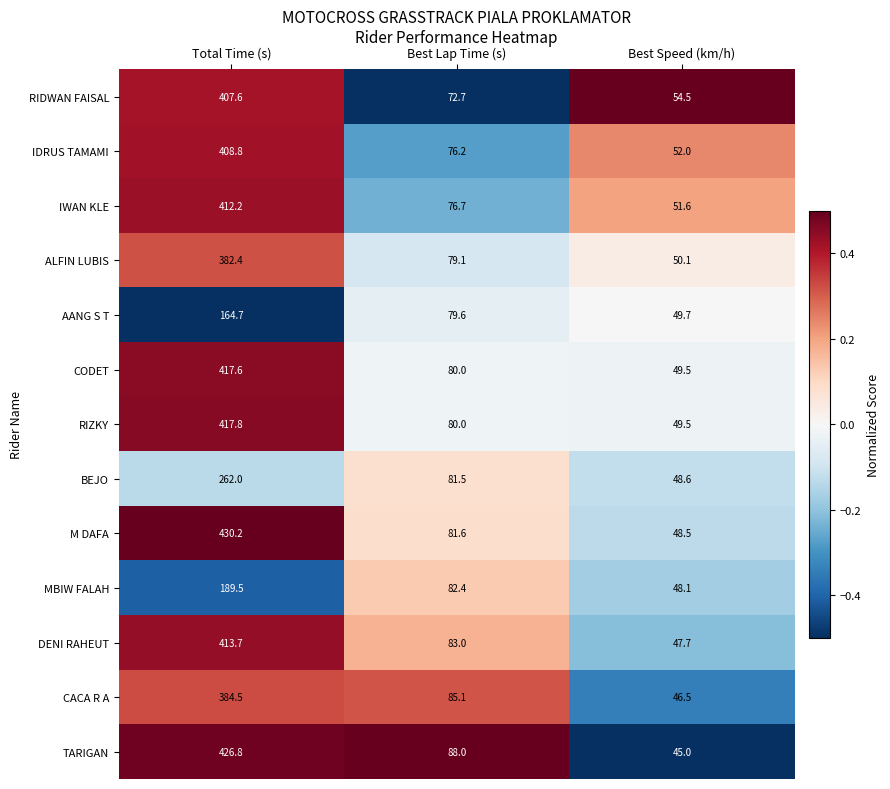

What is the approximate value of TARIGAN at Total Time (s)?

426.8